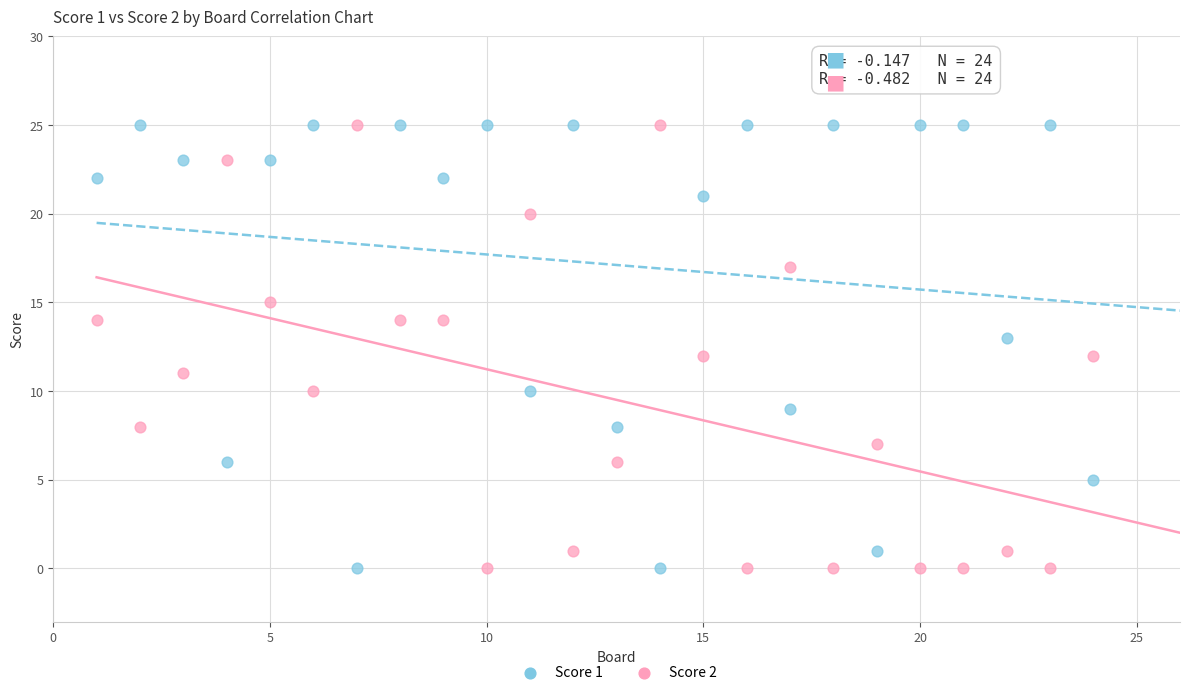

What is the X range (max minus min) for the scatter plot?

23